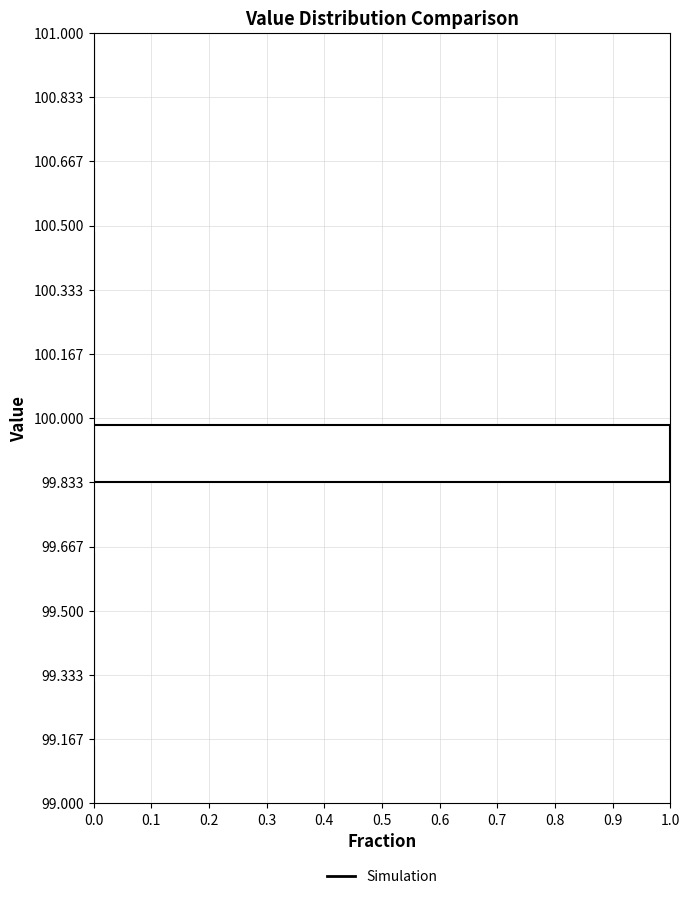

Reading bottom to top, list every bar in this chart as the range it spans on the y-axis followed by its length. The values are not printed on the chart, so give them approximately, as read against the axis.

99.000 to 99.167: 0
99.167 to 99.333: 0
99.333 to 99.500: 0
99.500 to 99.667: 0
99.667 to 99.833: 0
99.833 to 100.000: 1
100.000 to 100.167: 0
100.167 to 100.333: 0
100.333 to 100.500: 0
100.500 to 100.667: 0
100.667 to 100.833: 0
100.833 to 101.000: 0